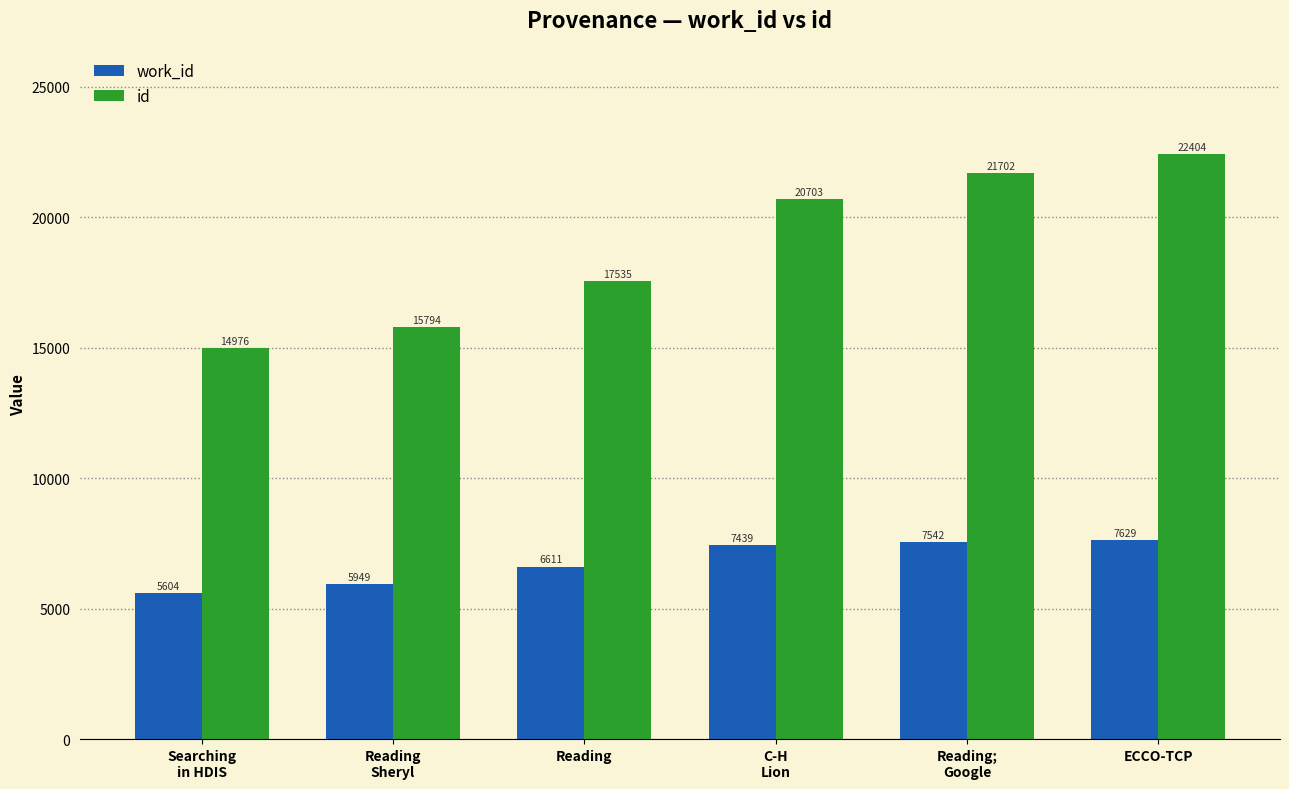

What position from the right is Reading?

4